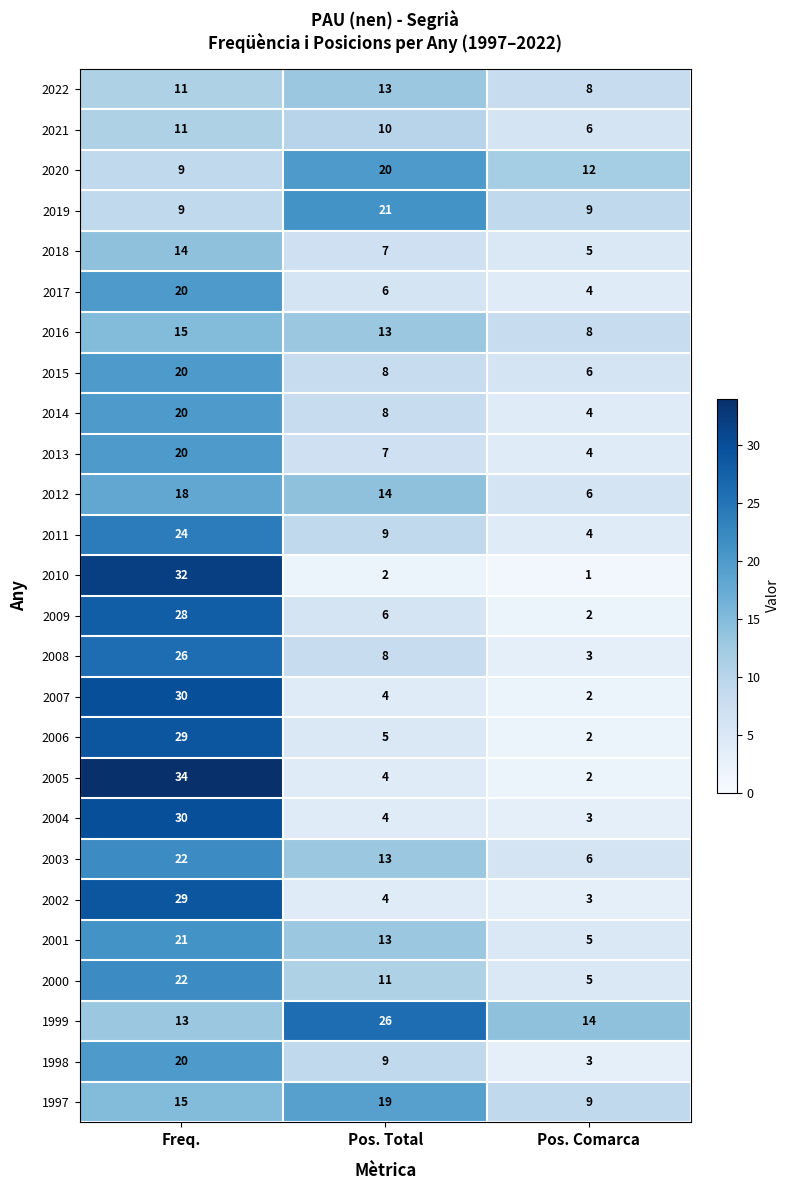

Which series has the widest spread of values?

2005